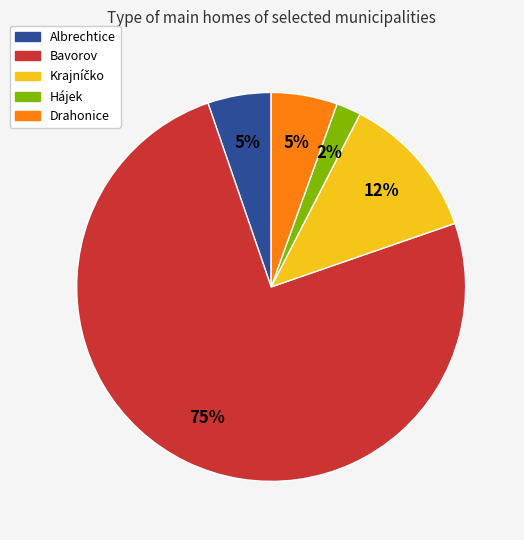

Which slice is the largest?

Bavorov